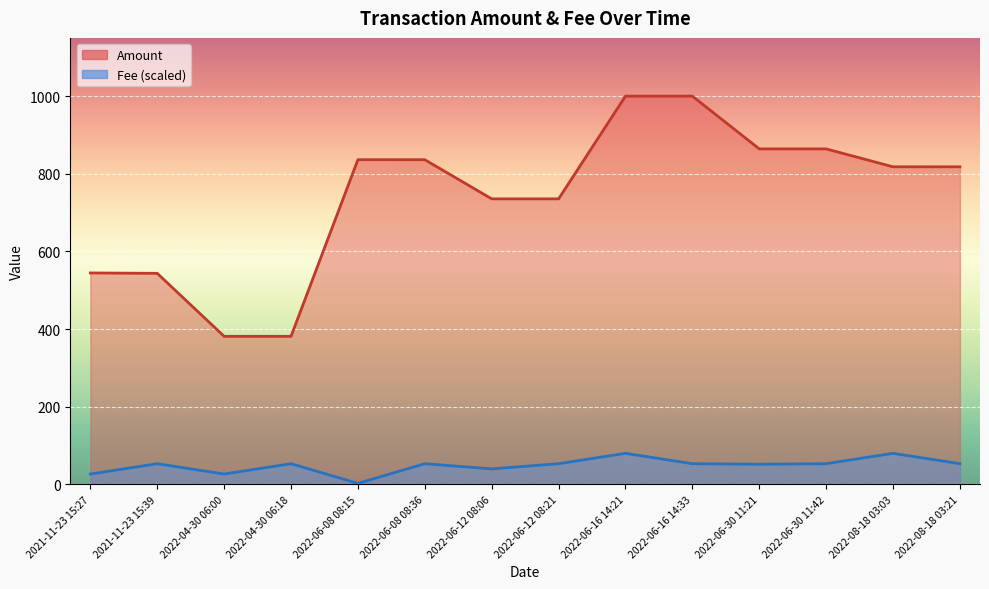

What are all the series names shown in the legend?

Amount, Fee